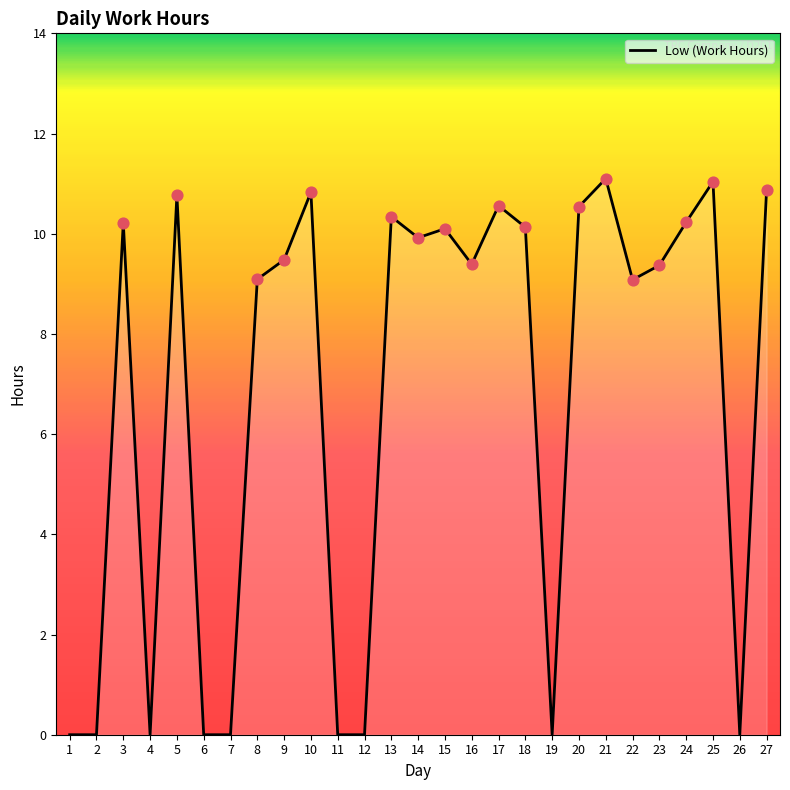

What is the change in value from 11 to 14?

+9.9